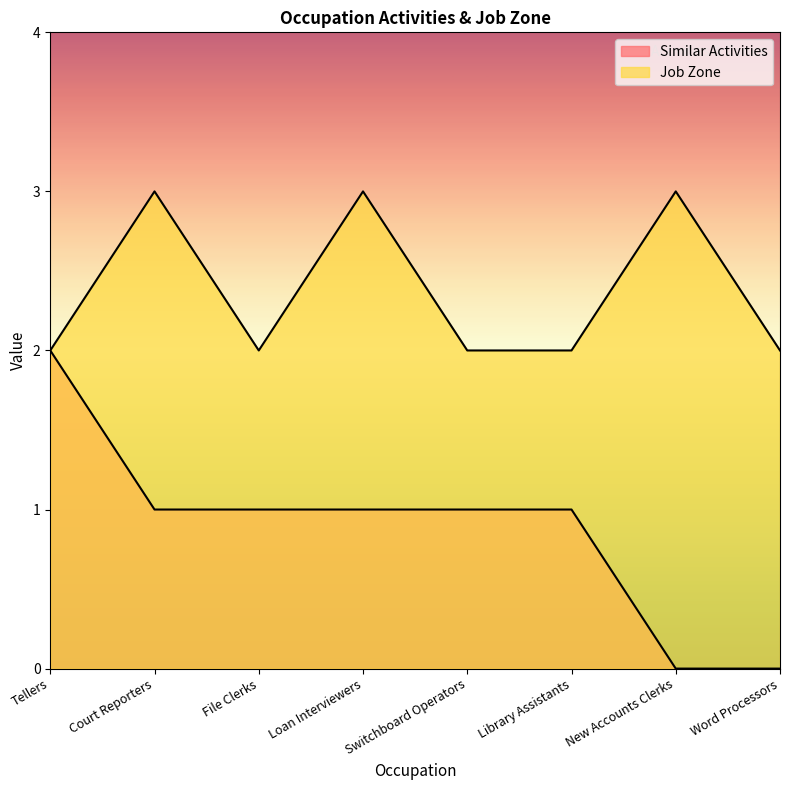

What is the lowest value of the Job Zone series?

2